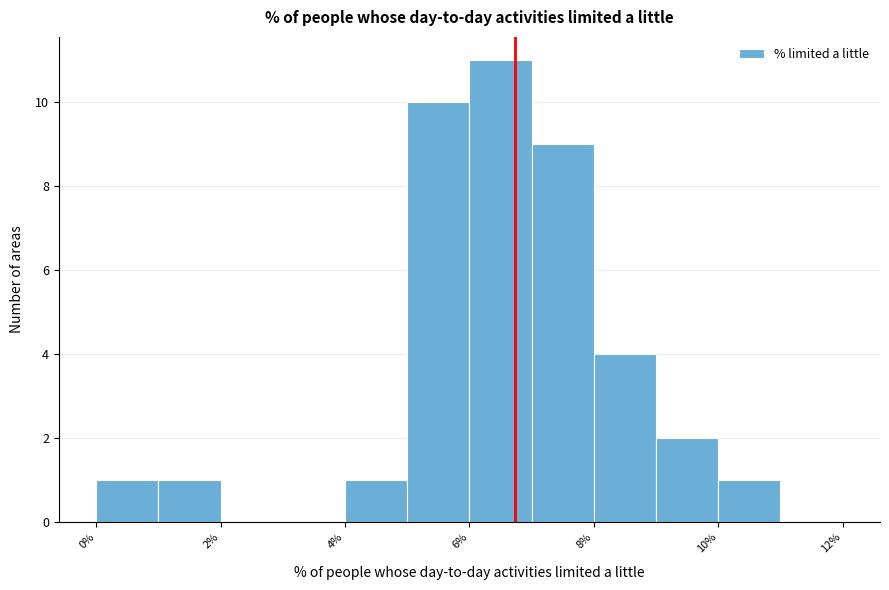

Which range on the x-axis has the tallest bar?

6 to 7